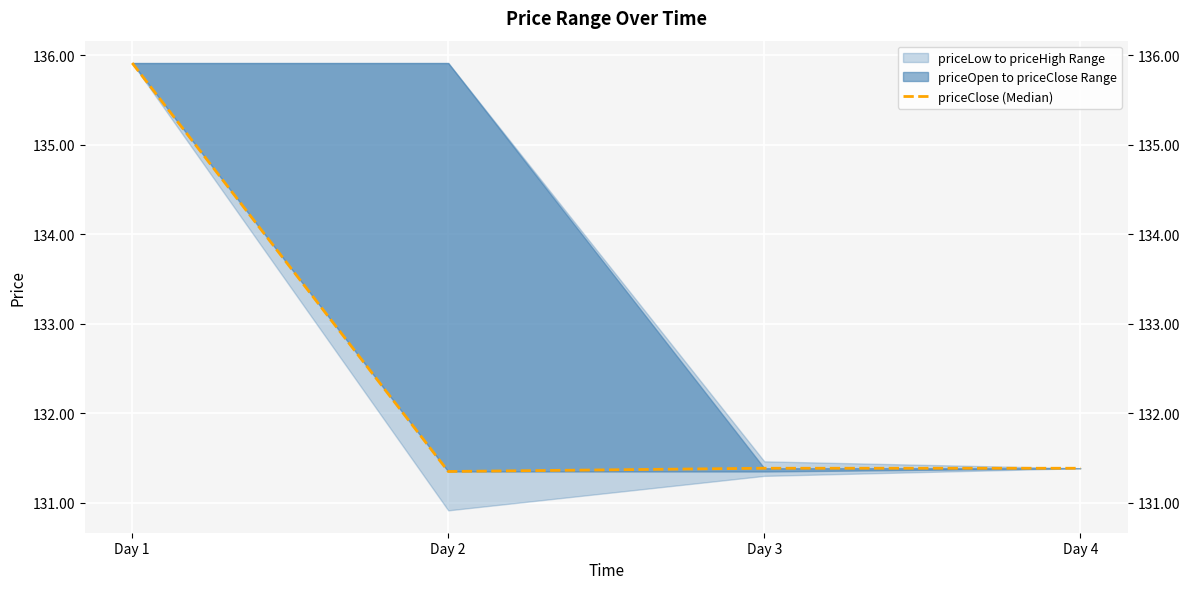

Reading left to right, transcribe all the data shown in this chart.

Day 1=135.9	Day 2=131.3	Day 3=131.4	Day 4=131.4